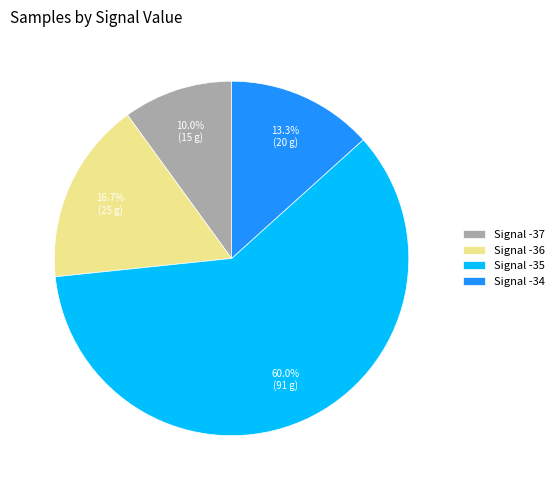

What percentage is NOT represented by Signal -34?

86.7%